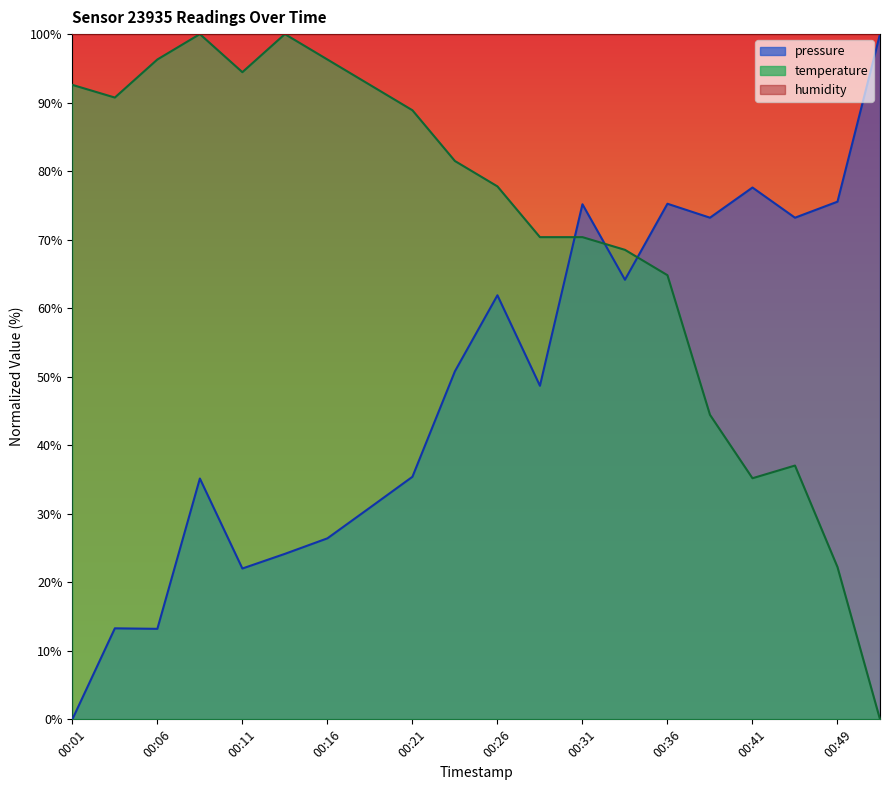

How many positive values does the pressure series have?

19